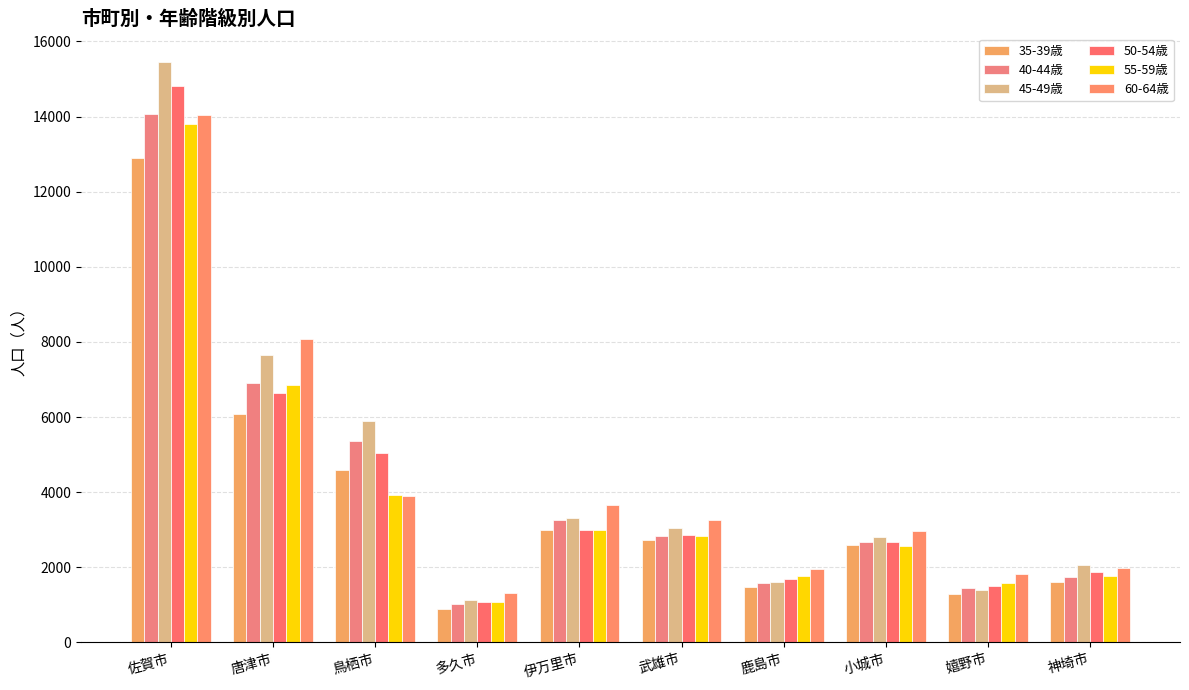

What is the difference between the highest and lowest values at 神埼市?

472